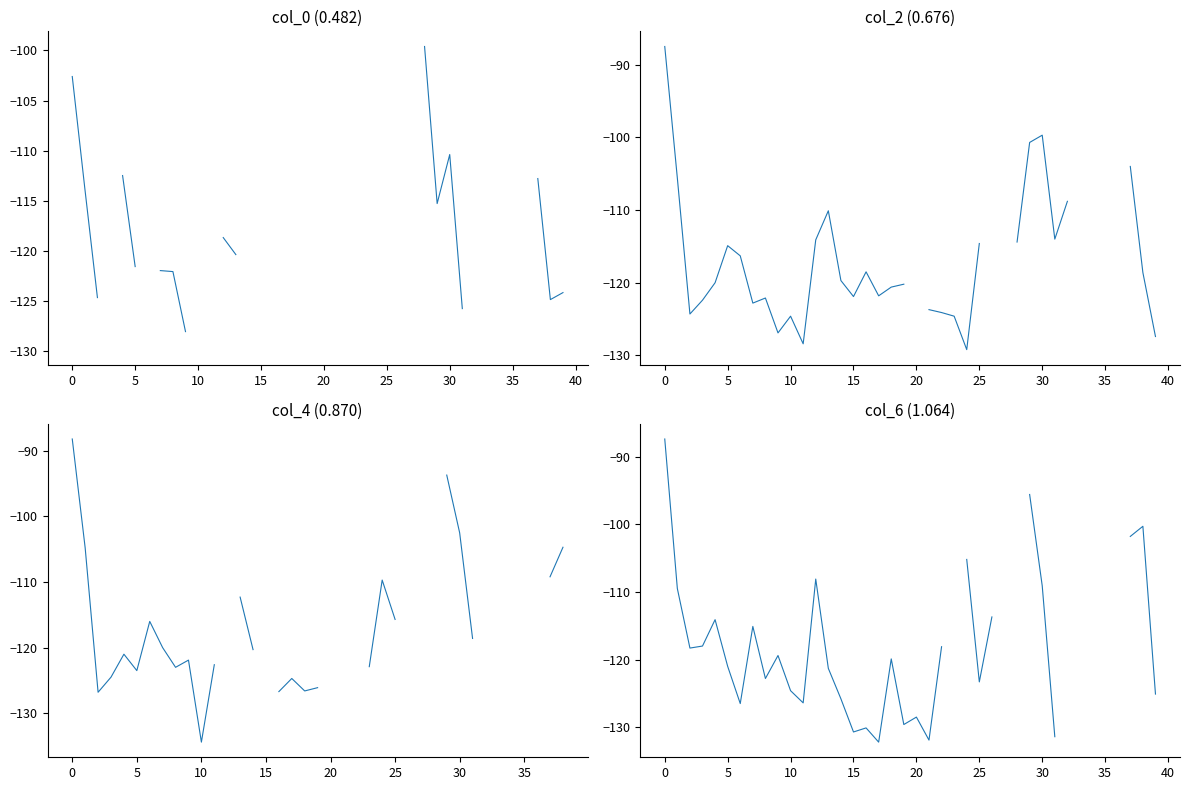

How many intersections are there between col_0 (0.482) and col_2 (0.676)?

3